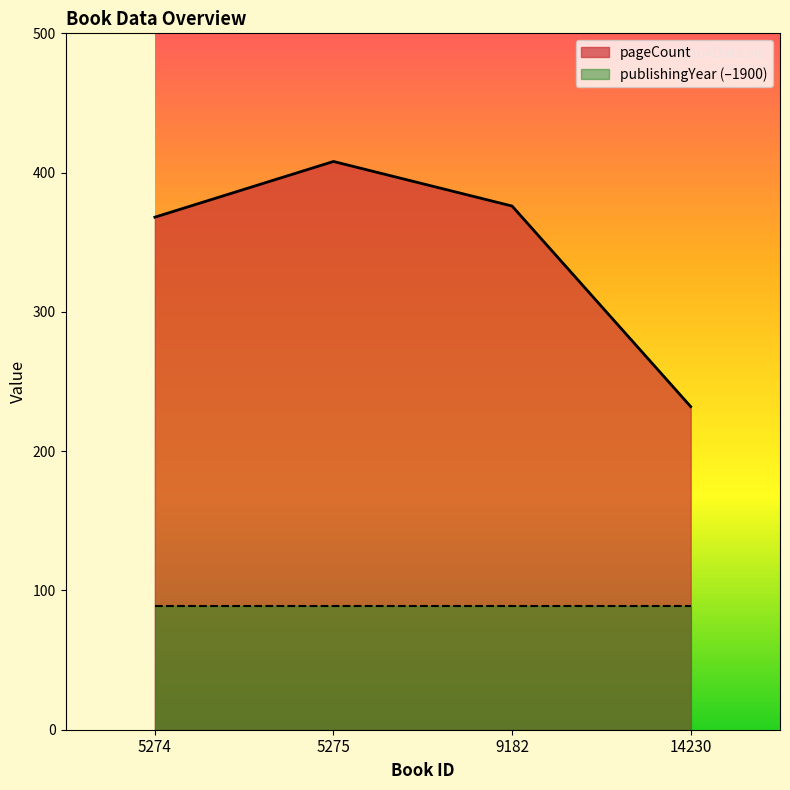

Approximately how many times larger is the value at 5274 compared to 14230?

1.6